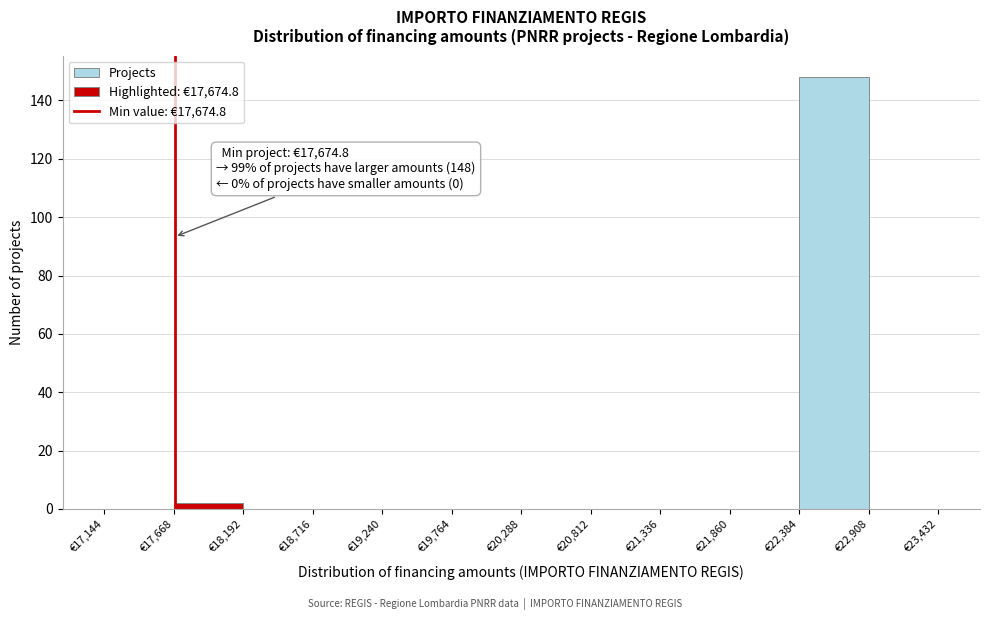

Over which range of the x-axis is the bar tallest?

22400 to 22900